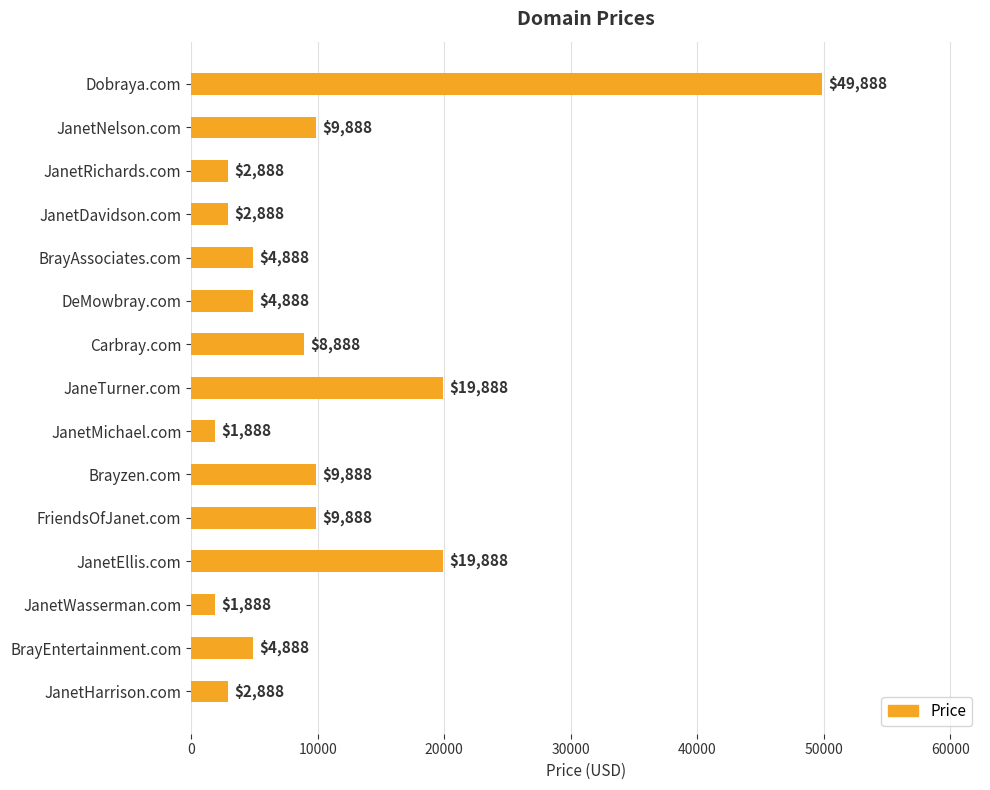

What is the value of the 4th bar from the top?

2888